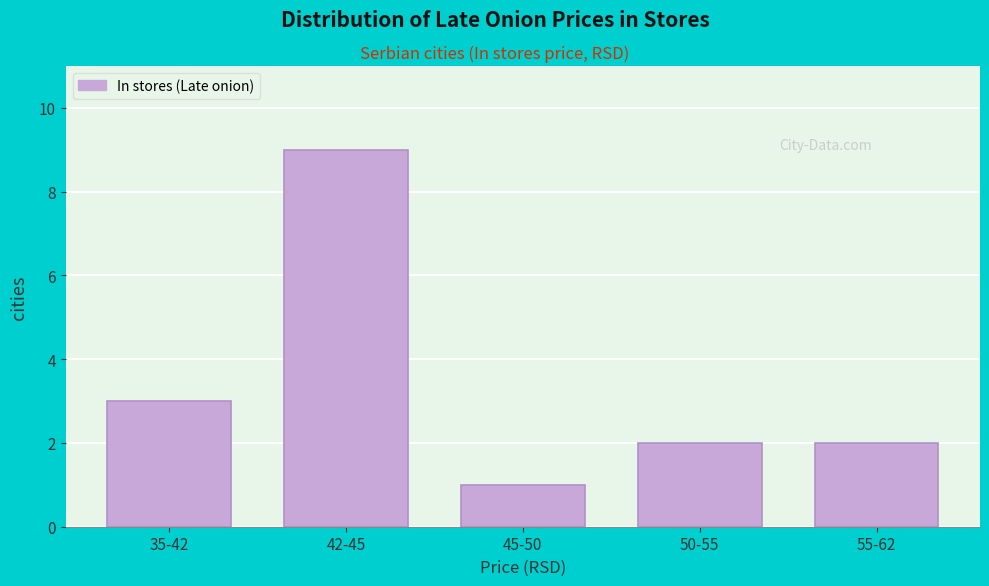

Reading left to right, list all the values displayed in this chart.

3	9	1	2	2